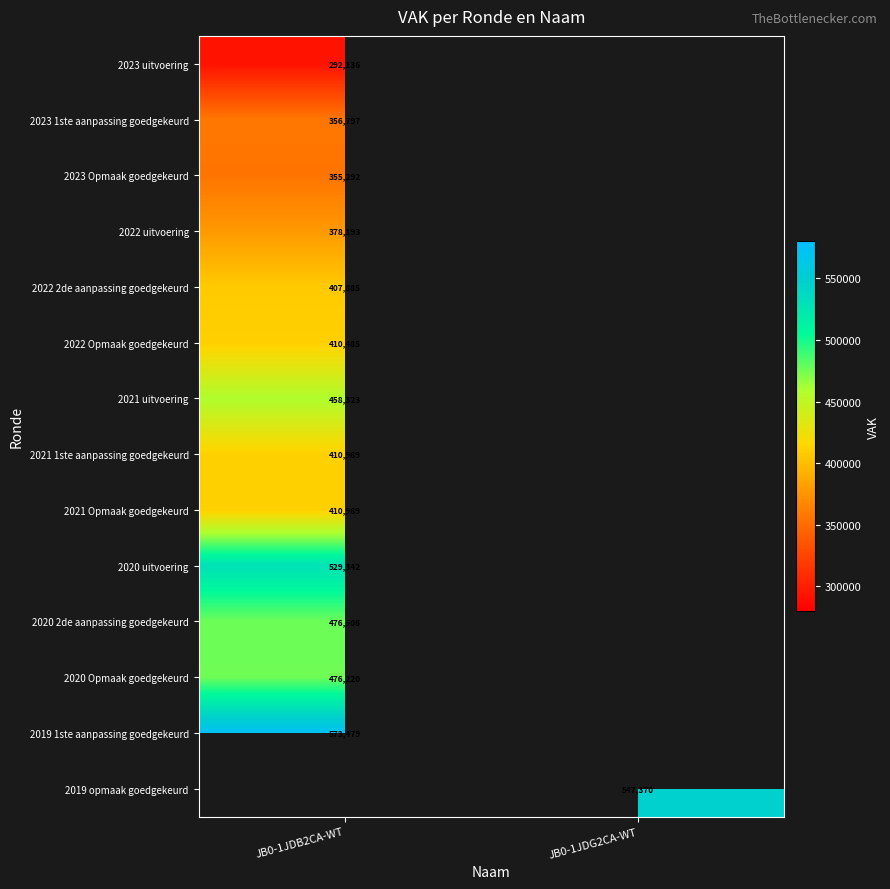

Is it true that 2023 Opmaak goedgekeurd equals 547607 at JB0-1JDB2CA-WT?

False